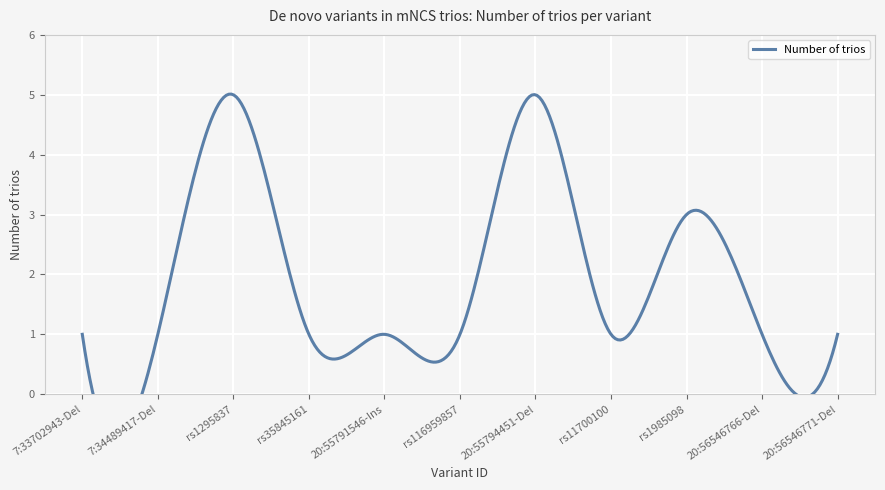

Reading right to left, transcribe all the data shown in this chart.

1	1	3	1	5	1	1	1	5	1	1